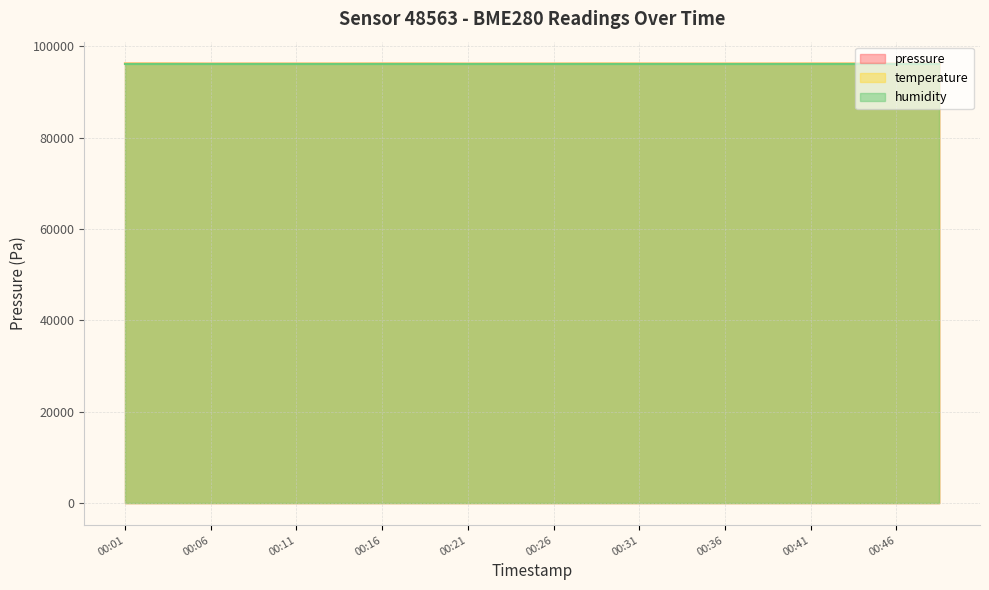

What is the value of the temperature point at the 12th from the left?

96216.2